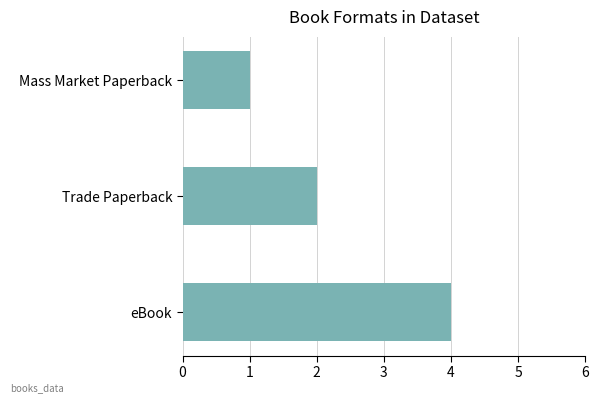

What is the approximate value at eBook?

4